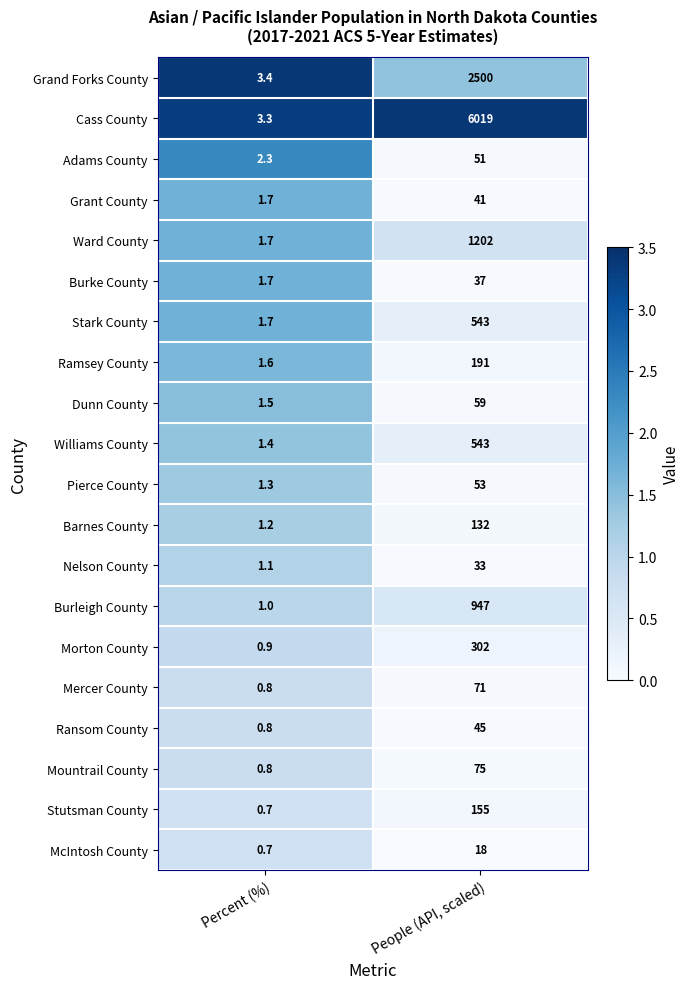

What is the sum of the Pierce County values at Percent (%) and People (API, scaled)?

54.3